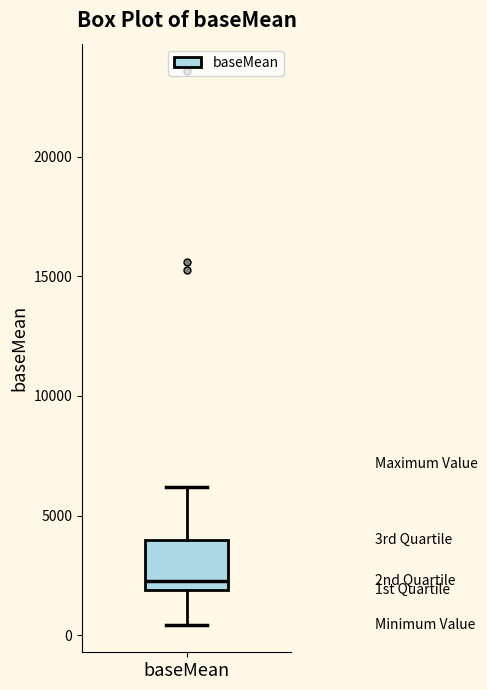

Read this box plot against the y-axis: the position of the median line, the range covered by the box, and the ends of both whiskers. The values are not printed on the chart, so give them approximately, as read against the axis.

median 2500, box 2000 to 4000, whiskers 500 to 6000